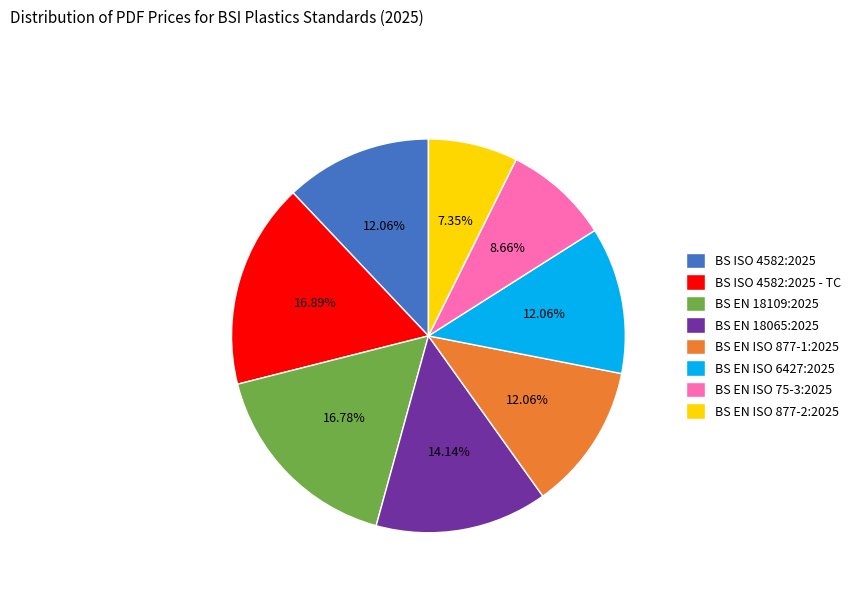

What percentage is the BS EN ISO 877-2:2025 slice, to the nearest percent?

7%